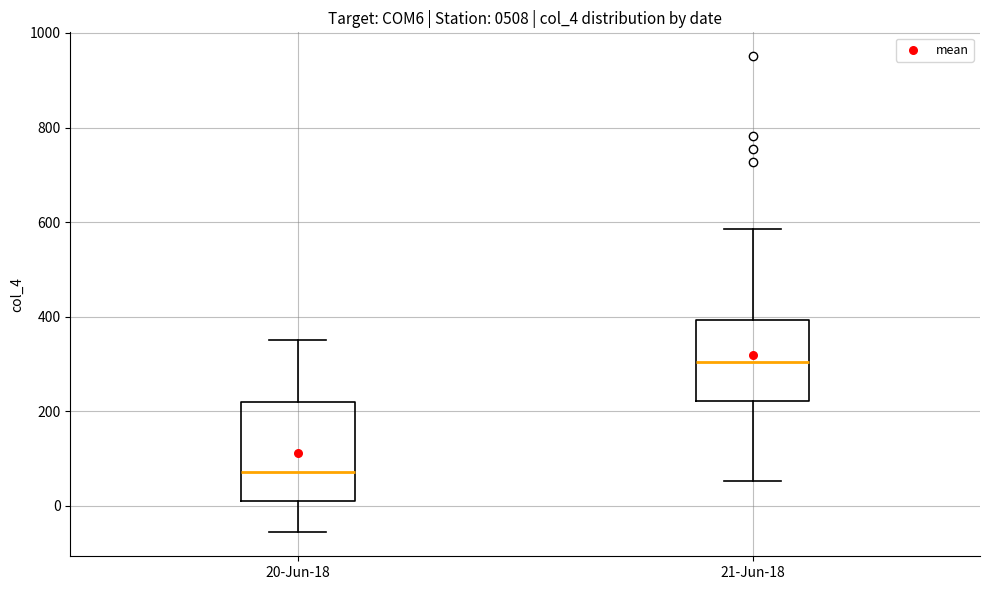

Where does the upper whisker of the box for 21-Jun-18 end on the y-axis? The values are not printed on the chart, so give them approximately, as read against the axis.

580